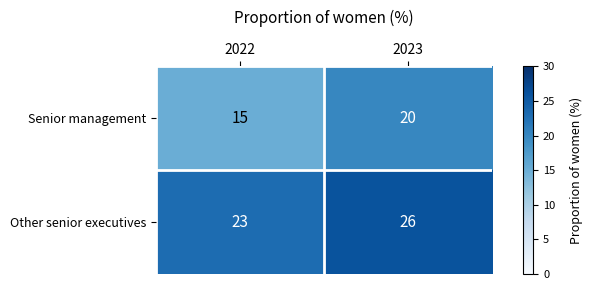

Between 2022 and 2023, which series saw the biggest shift?

Senior management